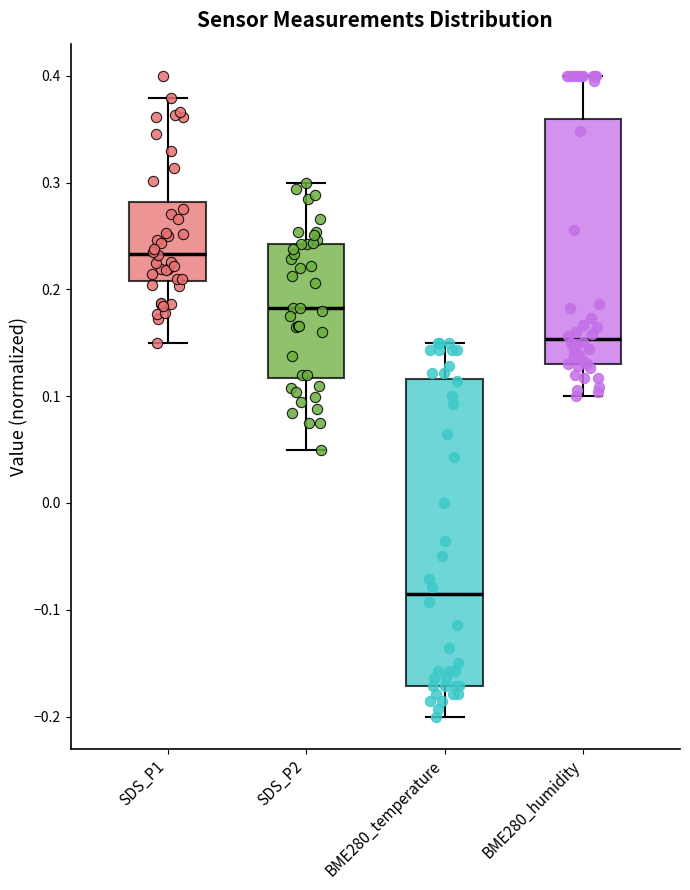

Reading left to right, read every box against the y-axis: the position of its median line, the range the box covers, and the ends of its whiskers. The values are not printed on the chart, so give them approximately, as read against the axis.

SDS_P1: median 0.23, box 0.21 to 0.28, whiskers 0.15 to 0.38
SDS_P2: median 0.18, box 0.12 to 0.24, whiskers 0.05 to 0.30
BME280_temperature: median -0.09, box -0.17 to 0.12, whiskers -0.20 to 0.15
BME280_humidity: median 0.15, box 0.13 to 0.36, whiskers 0.10 to 0.40